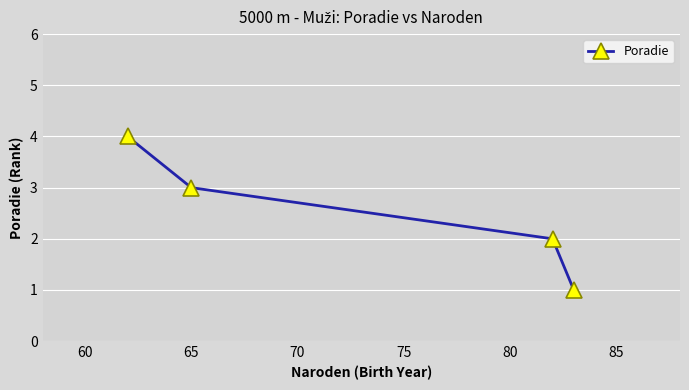

What is the value of the 3rd point from the left?

2